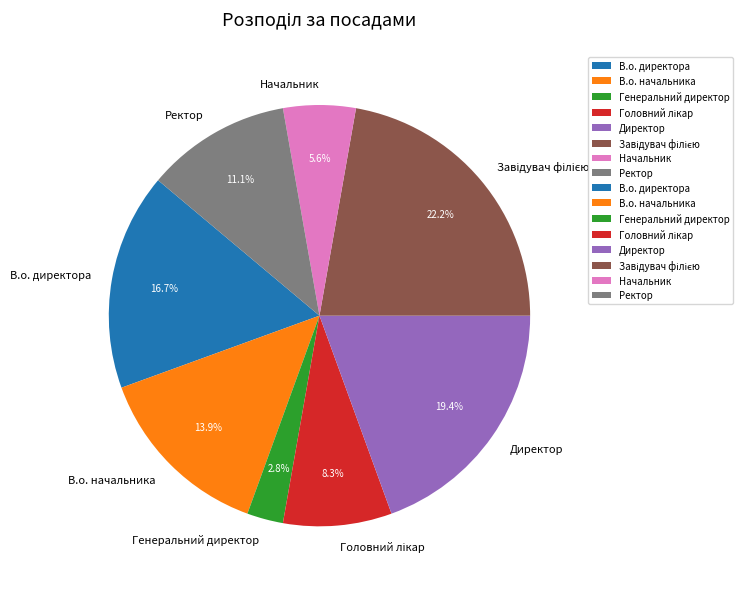

What is the total percentage of В.о. директора and В.о. начальника?

30.6%